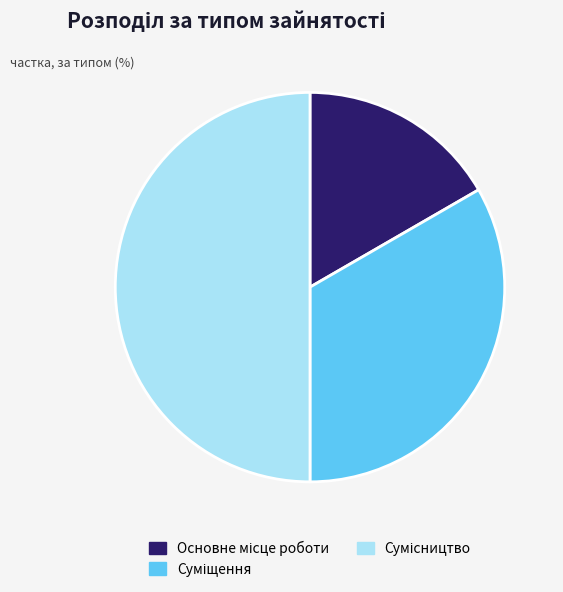

How many slices are in this pie chart?

3